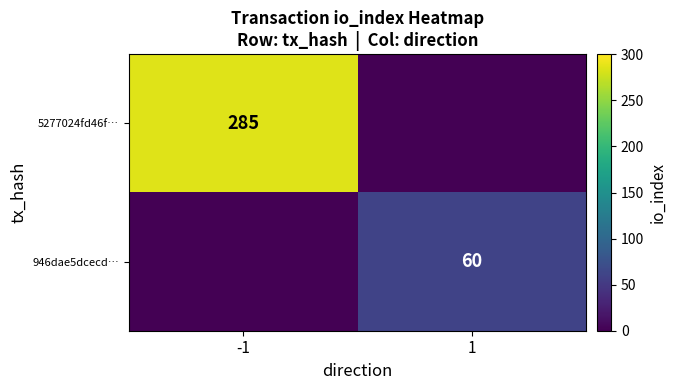

Is the value of 946dae5dcecd… at 1 greater than the value of 5277024fd46f… at -1?

No